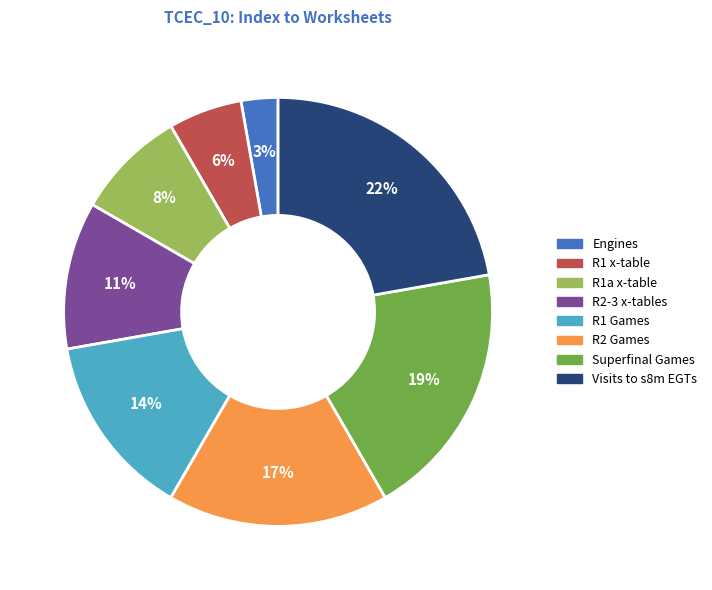

To the nearest percent, what is the difference between the R1 Games and Visits to s8m EGTs slice percentages?

8%